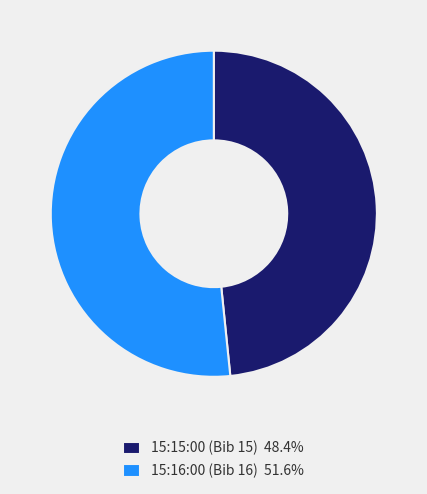

Which category has the smallest portion of the pie?

15:15:00 (Bib 15)